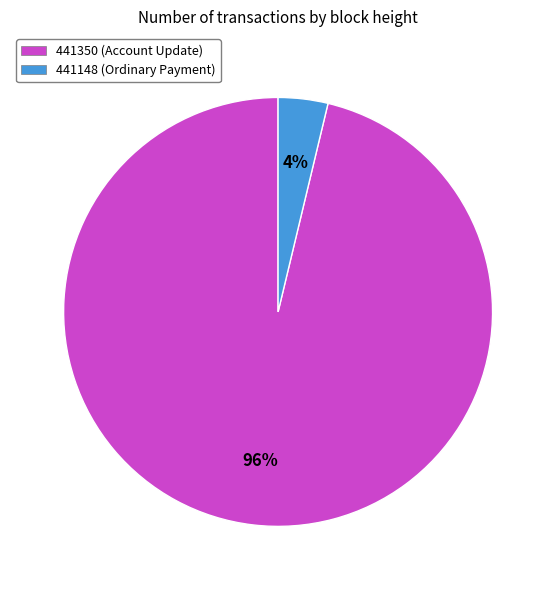

What percentage is the 441148 (Ordinary Payment) slice, to the nearest percent?

4%